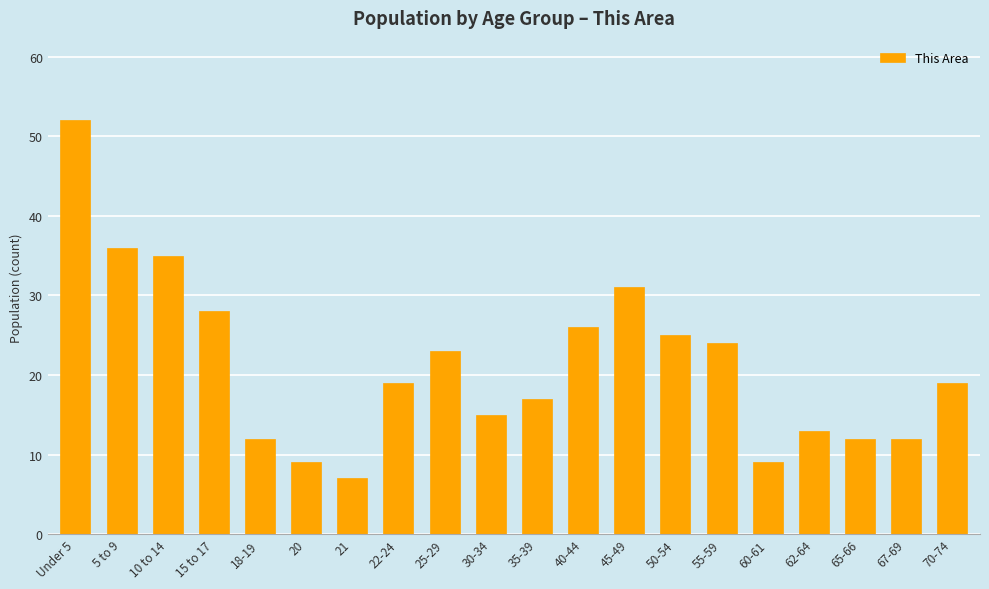

The chart shows a value of 15 at 25-29. True or false?

False